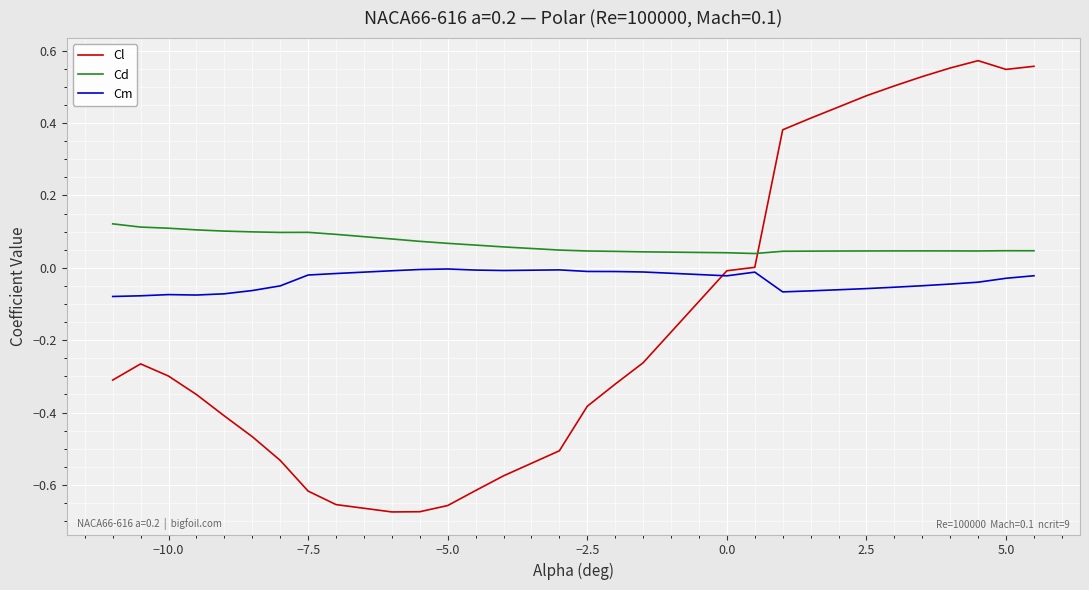

Rank the series by their maximum value, from highest to lowest.

Cl, Cd, Cm